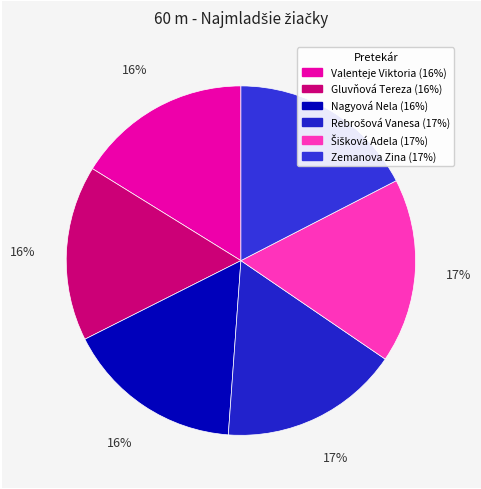

The Zemanova Zina slice represents 17% of the pie. True or false?

True